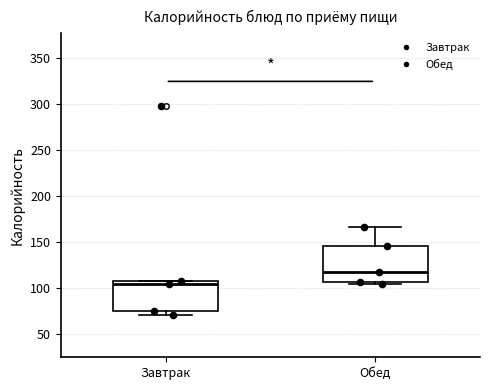

Comparing the boxes themselves (not the whiskers), which one is the tallest?

Обед